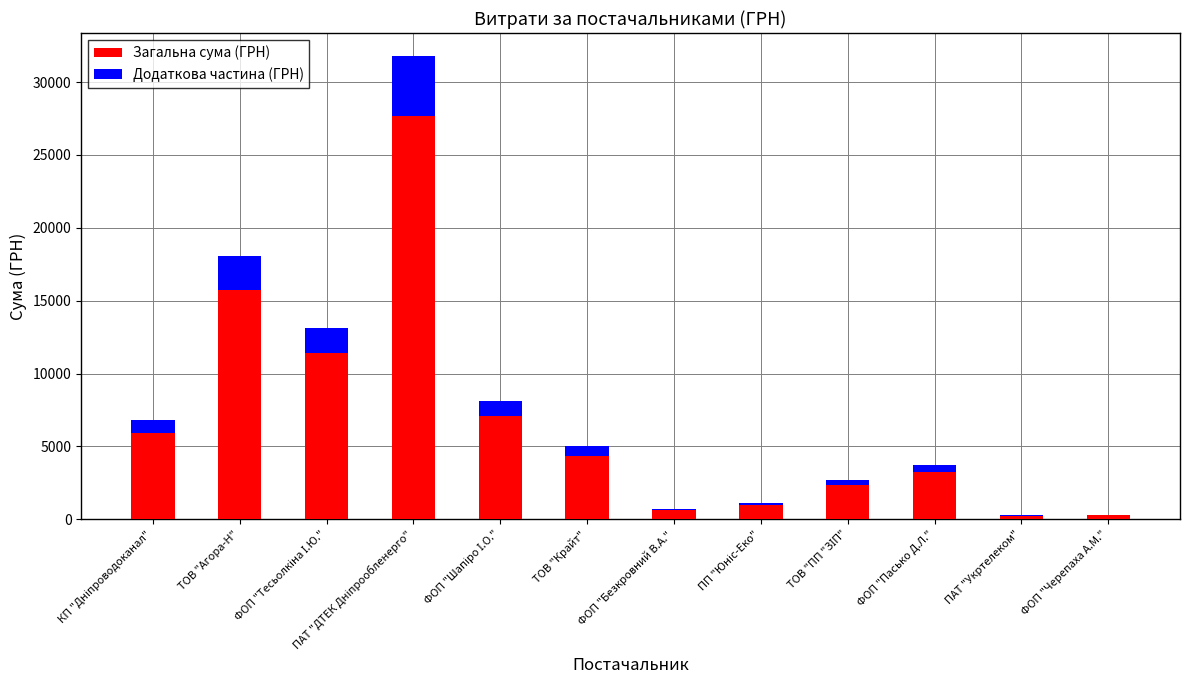

How many data points in Загальна сума (ГРН) are above 4352?

6